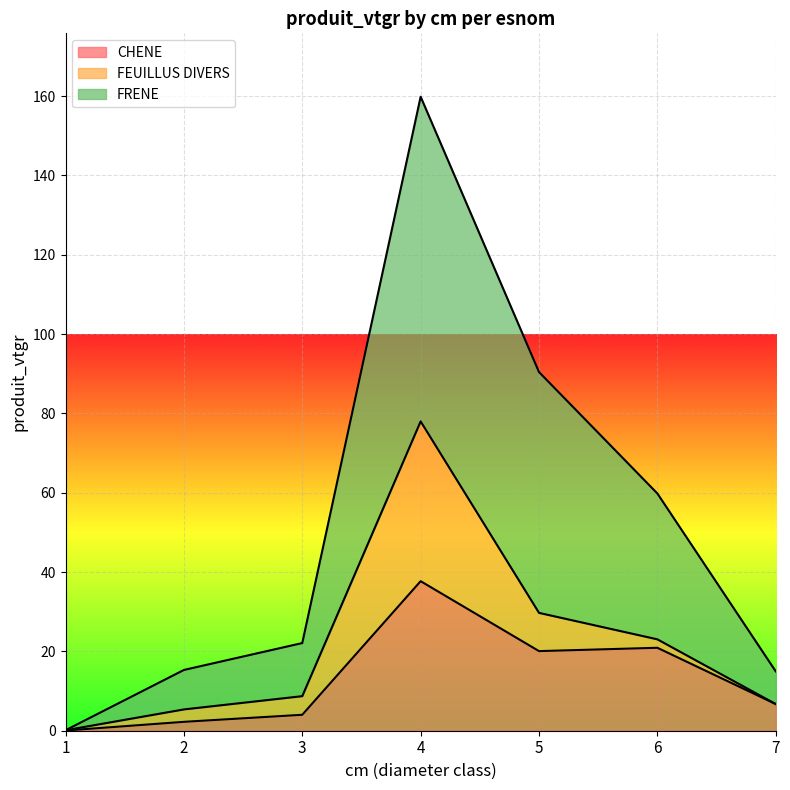

In CHENE, how many points are higher than both neighbors (excluding endpoints)?

2